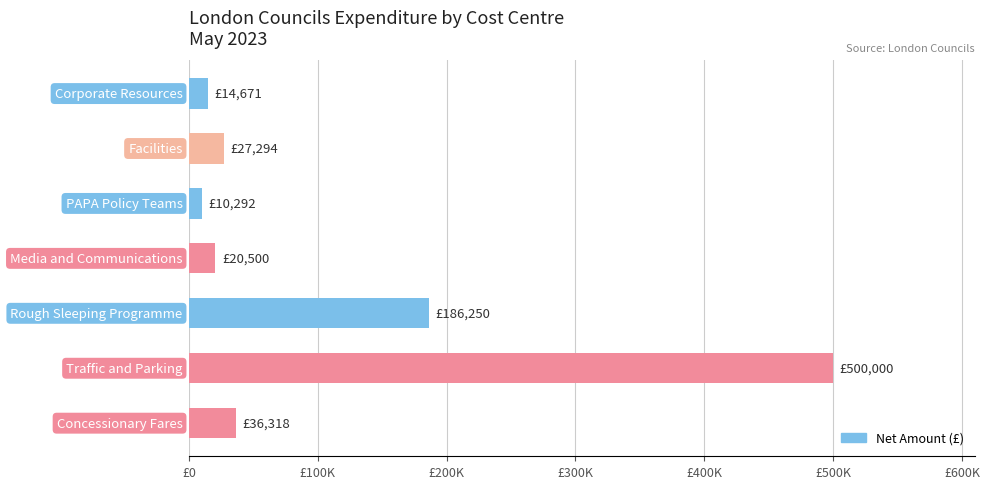

Count the number of data series in this chart.

1